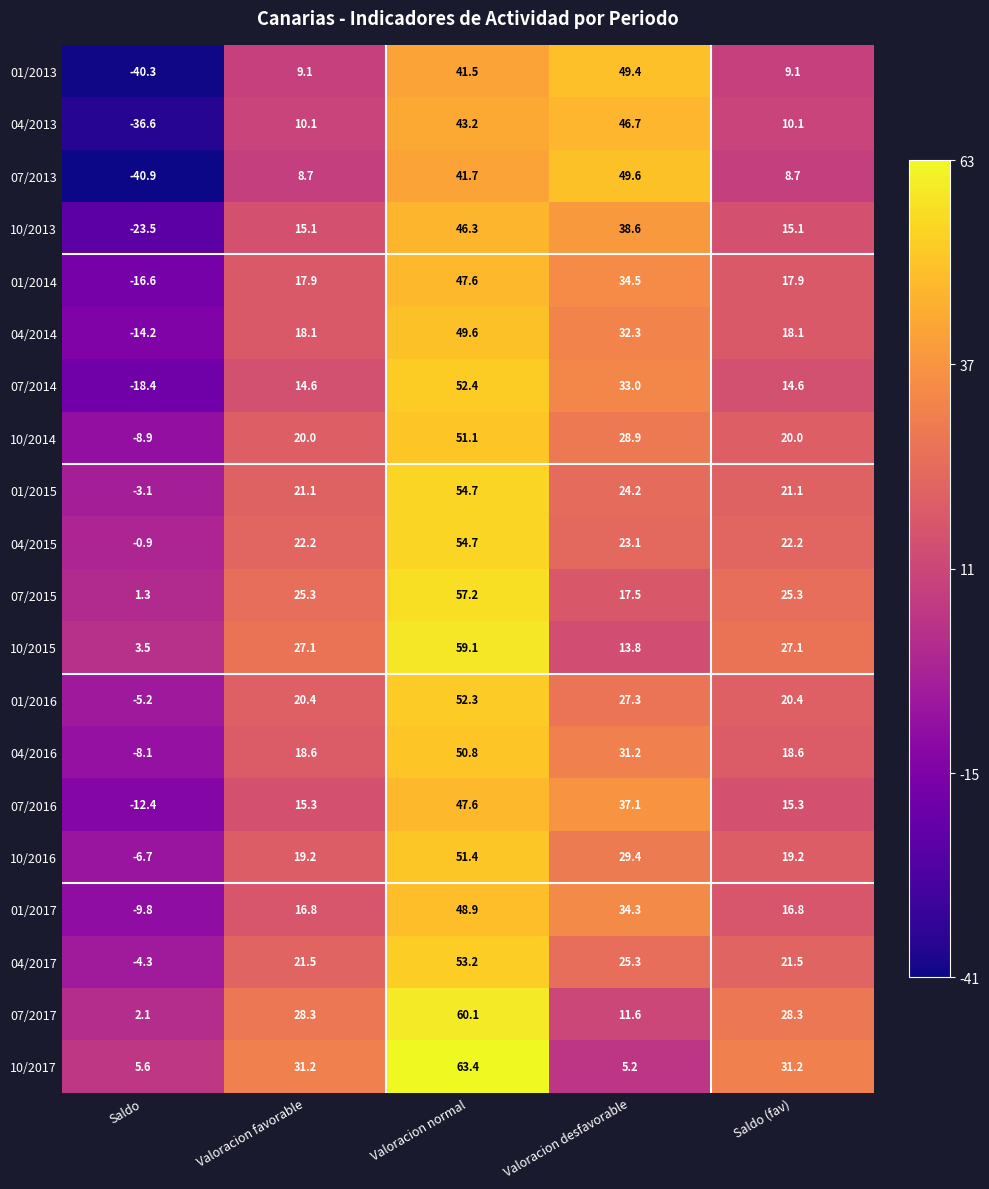

At which category is the sum across all series the highest?

Valoracion normal